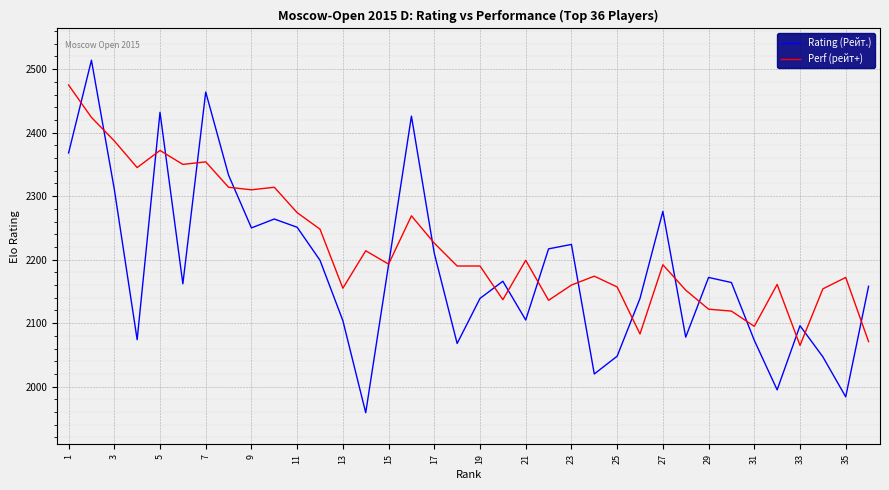

What is the highest value of the Rating (Рейт.) series?

2514